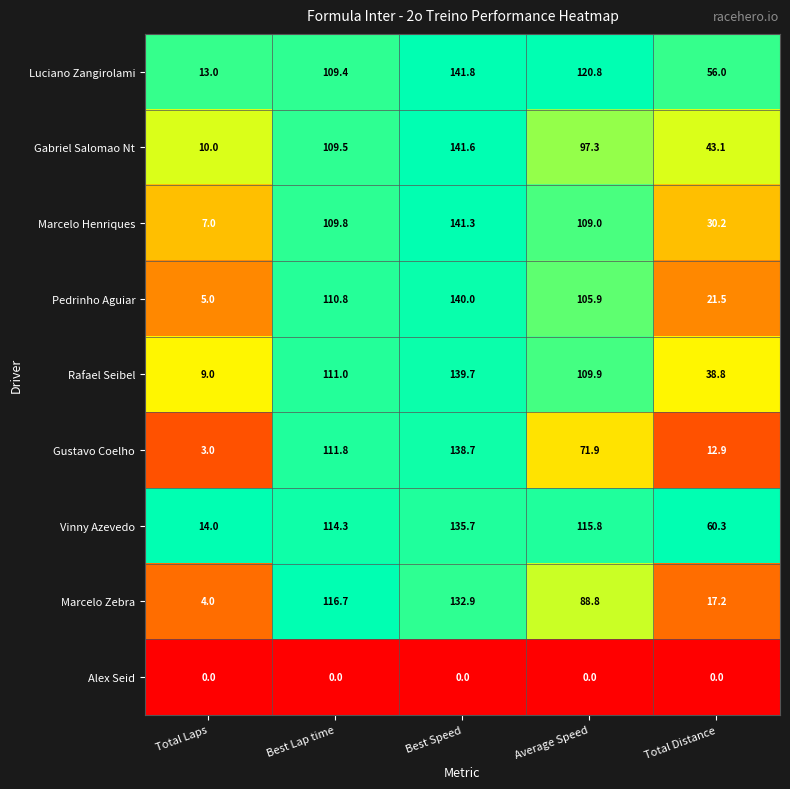

What is the total value across all series at Best Speed?

1111.7